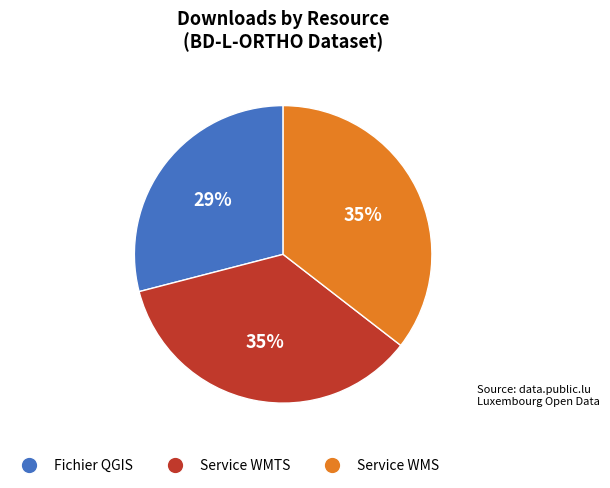

To the nearest percent, what is the difference between the largest and smallest slice percentages?

6%